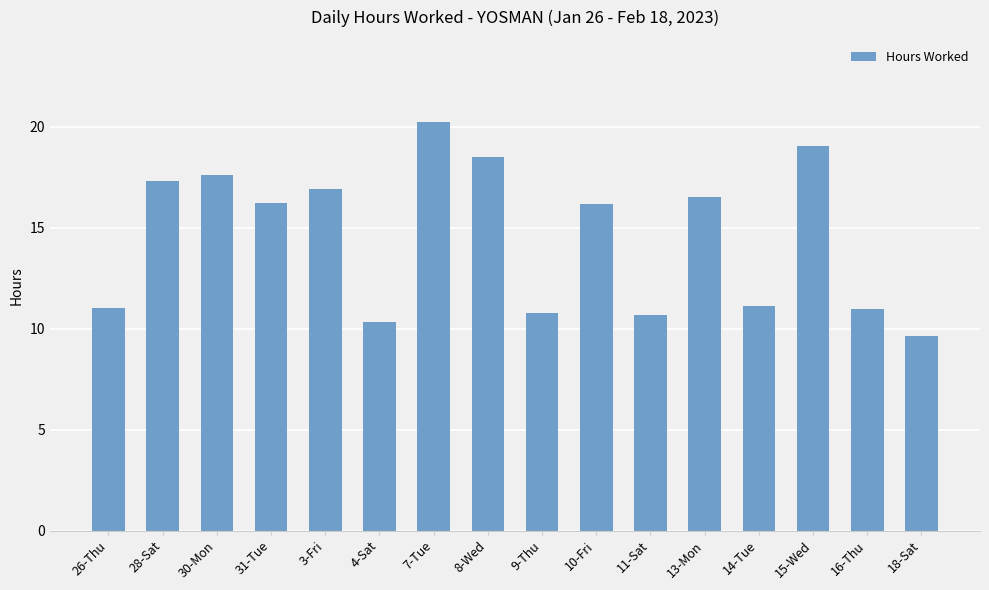

What is the sum of all values?

233.0